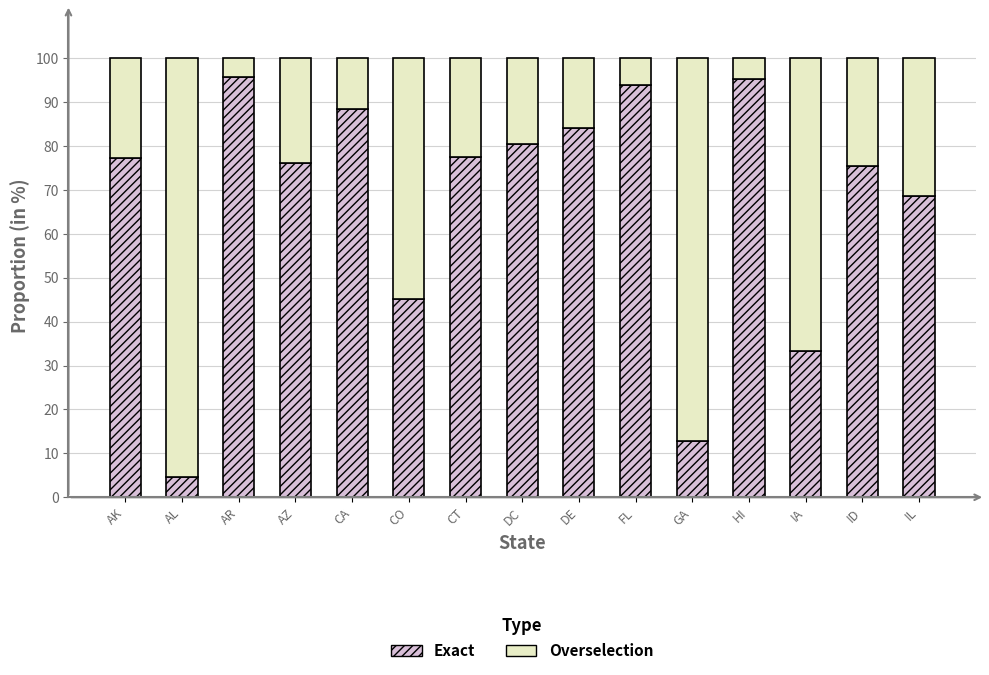

What is the sum of all Exact values?

1009.0